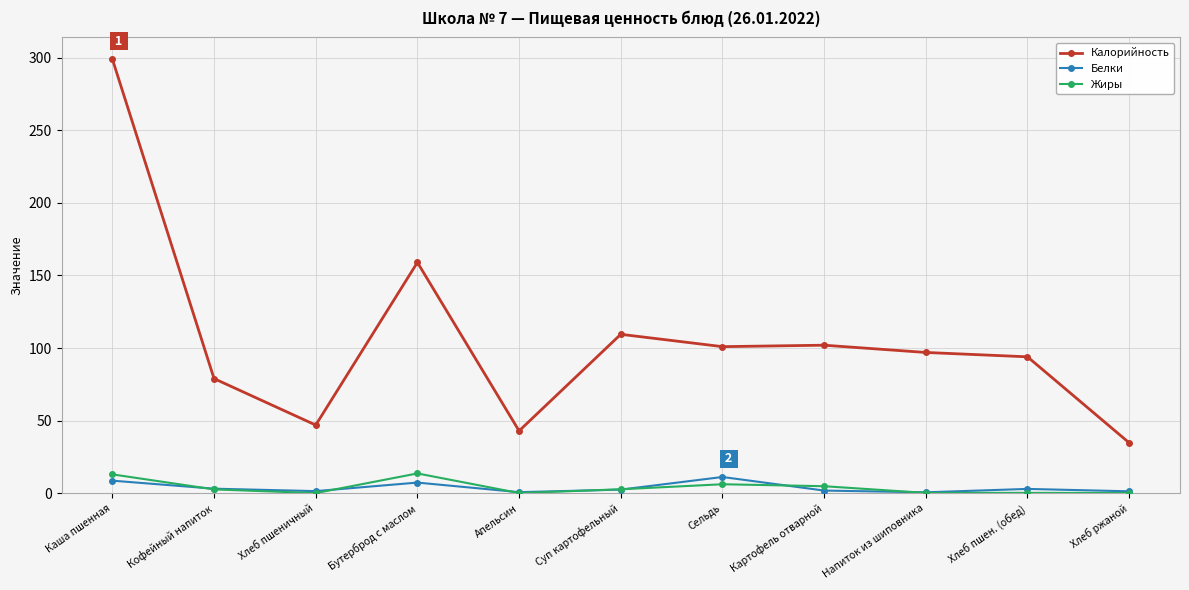

At which category does the chart reach its peak across all series?

Каша пшенная